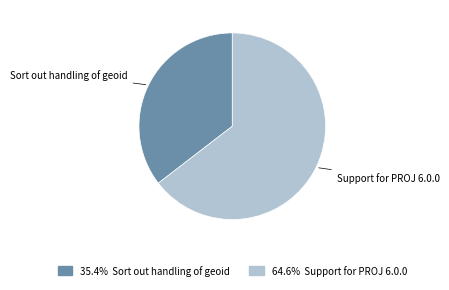

Does Support for PROJ 6.0.0 account for over 50% of the chart?

Yes